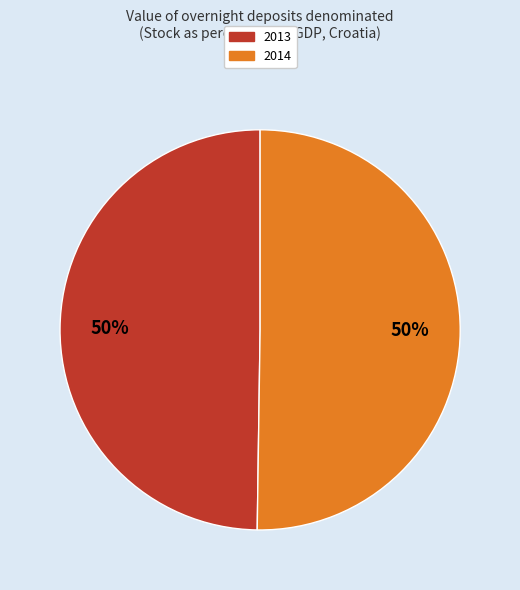

Is it true that 2013 is 64% of the pie?

False